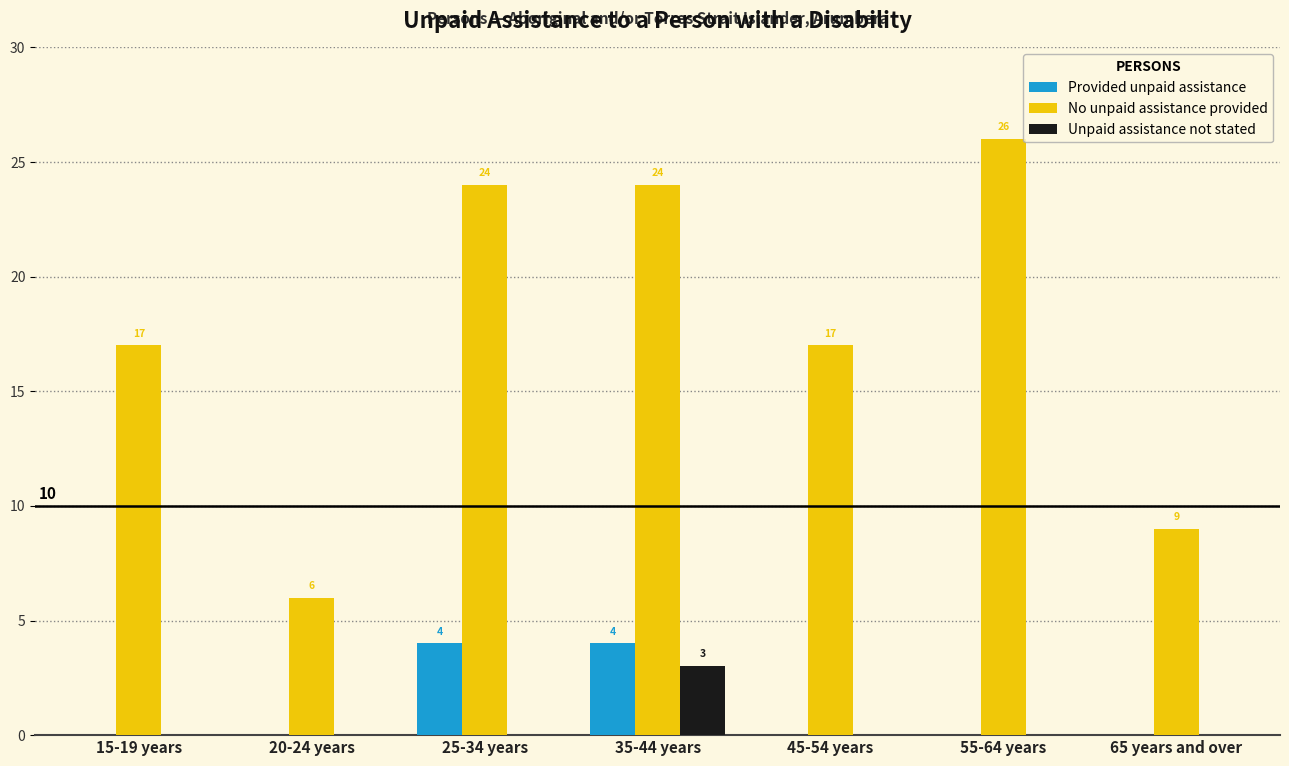

Are the bars horizontal?

No